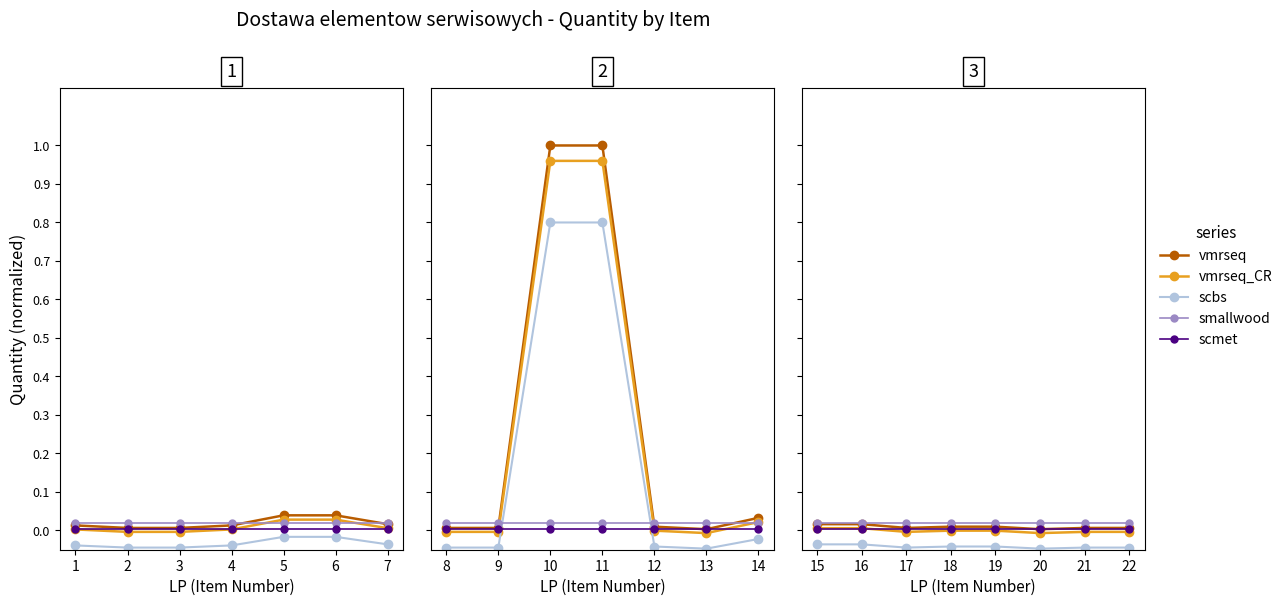

What are all the series names shown in the legend?

vmrseq, vmrseq_CR, scbs, smallwood, scmet